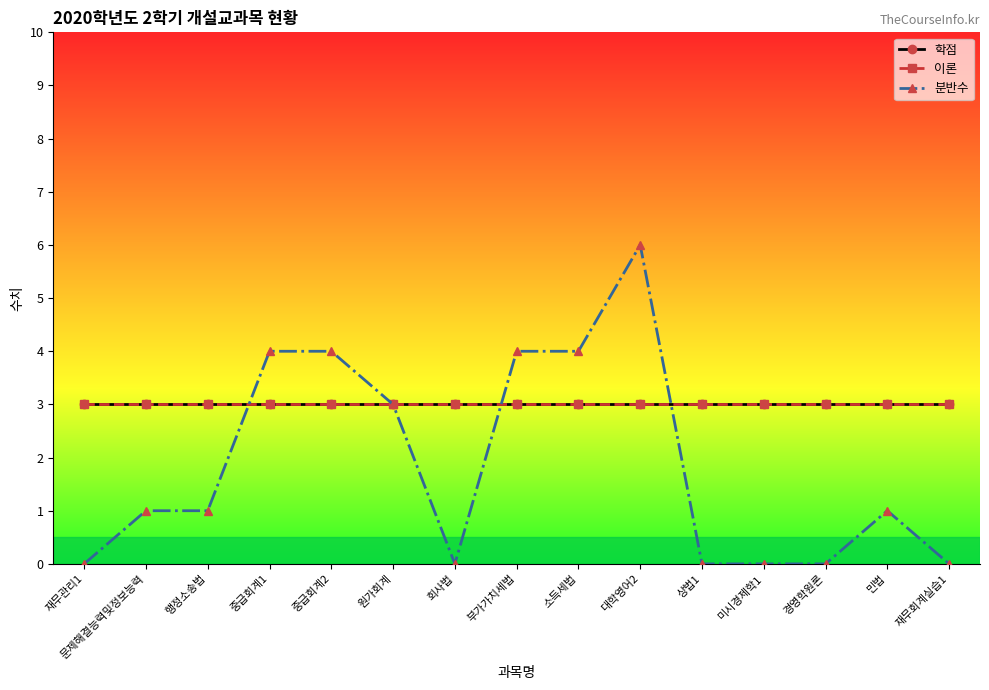

Is this an area chart (filled region under the line)?

No